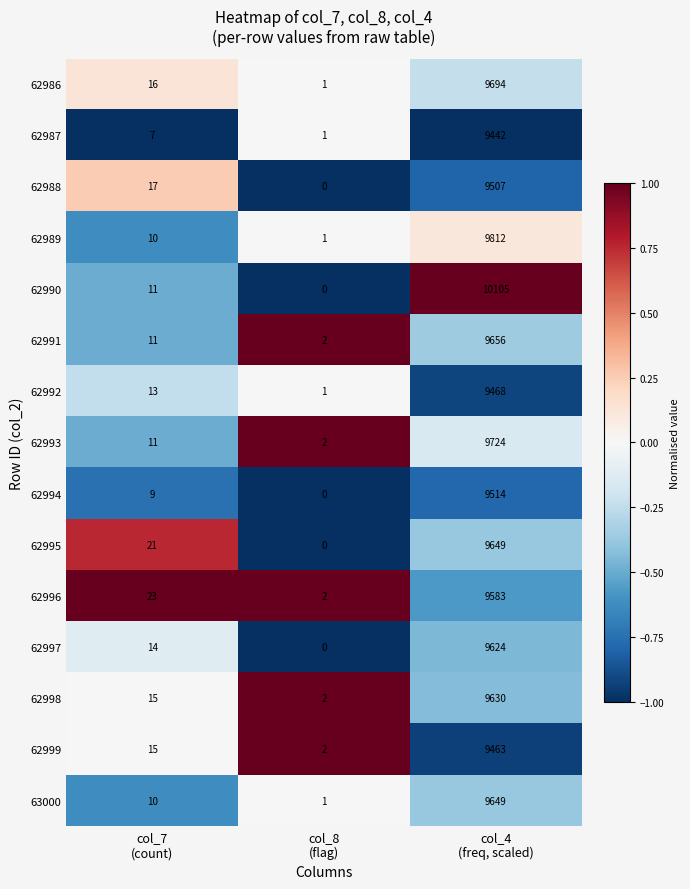

Count the number of categories in the chart.

3